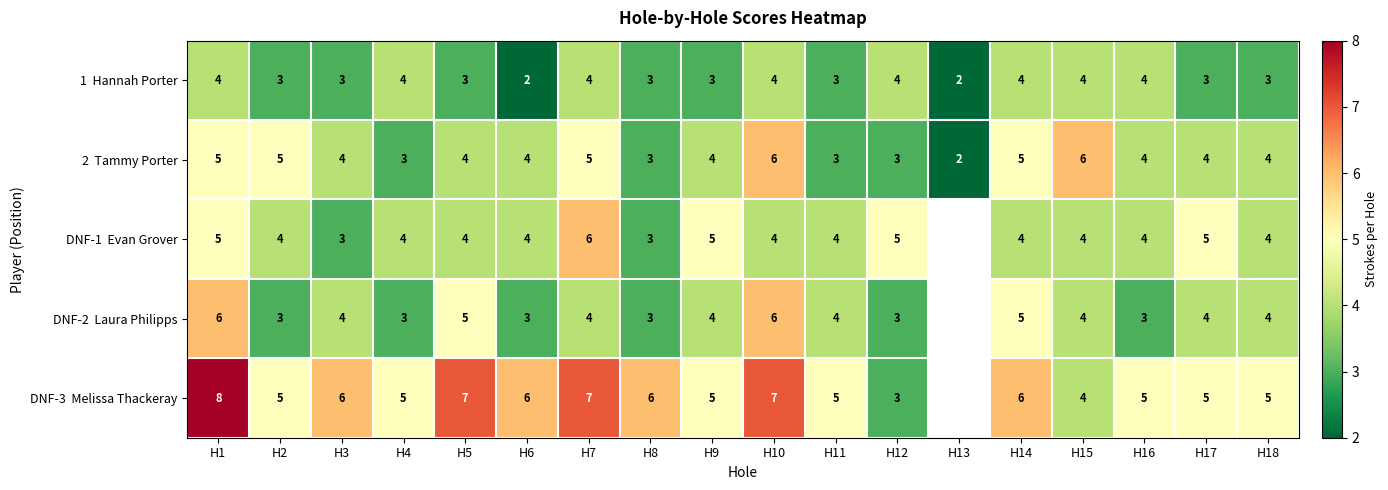

What is the difference between the highest and lowest values at H10?

3